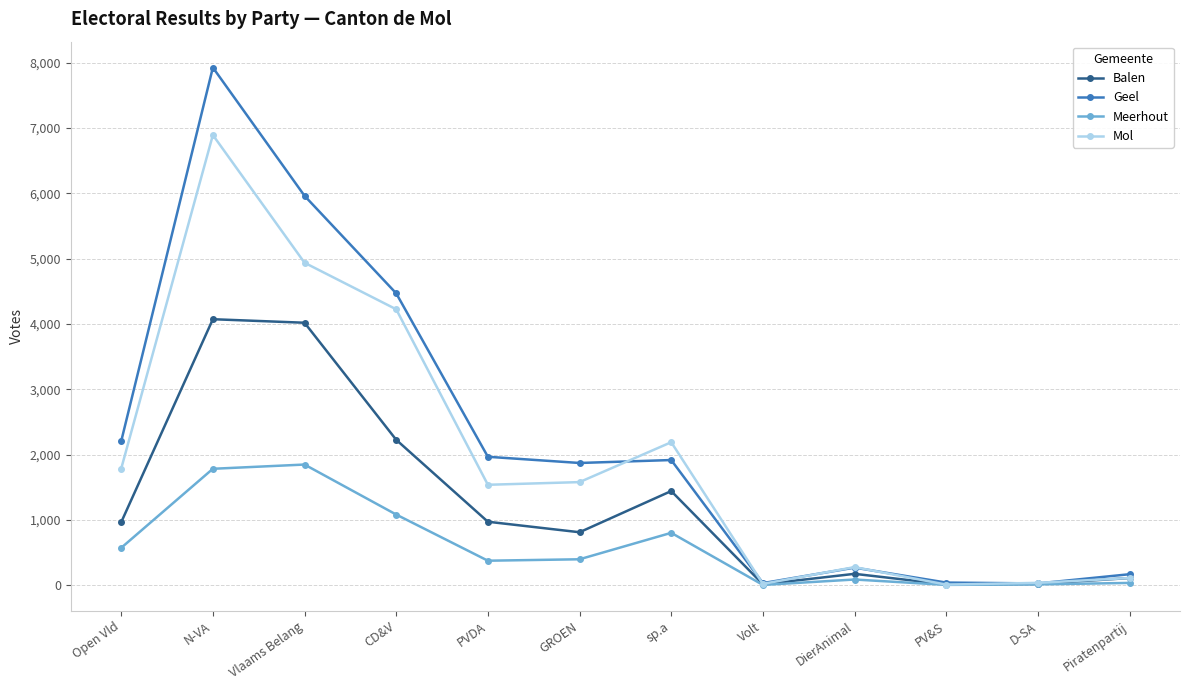

True or false: Mol has more than 0 points higher than both neighbors.

True